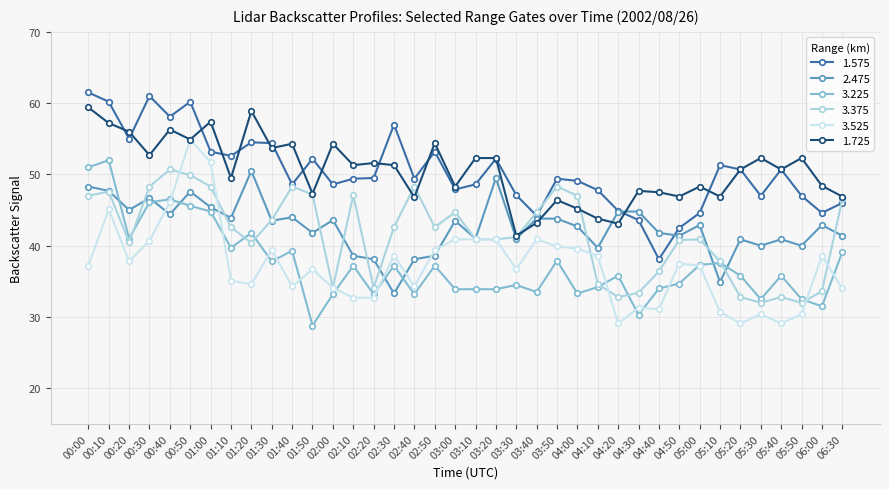

Is the value of 3.375 at 02:50 greater than the value of 2.475 at 02:40?

Yes